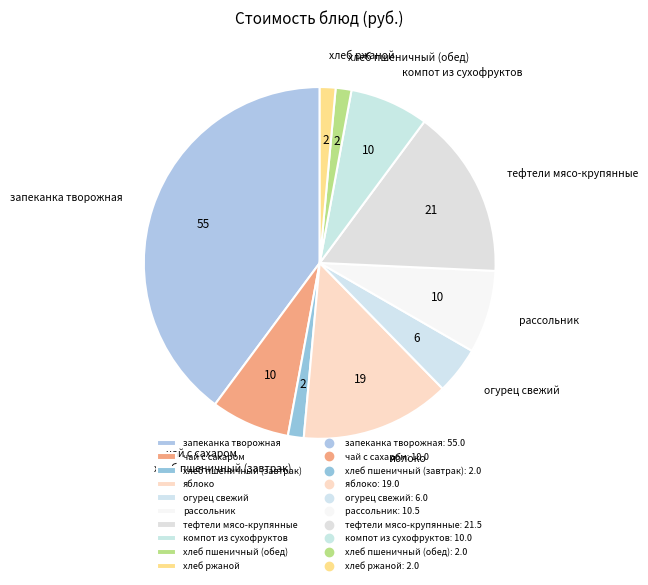

Is it true that хлеб ржаной is 10% of the pie?

False